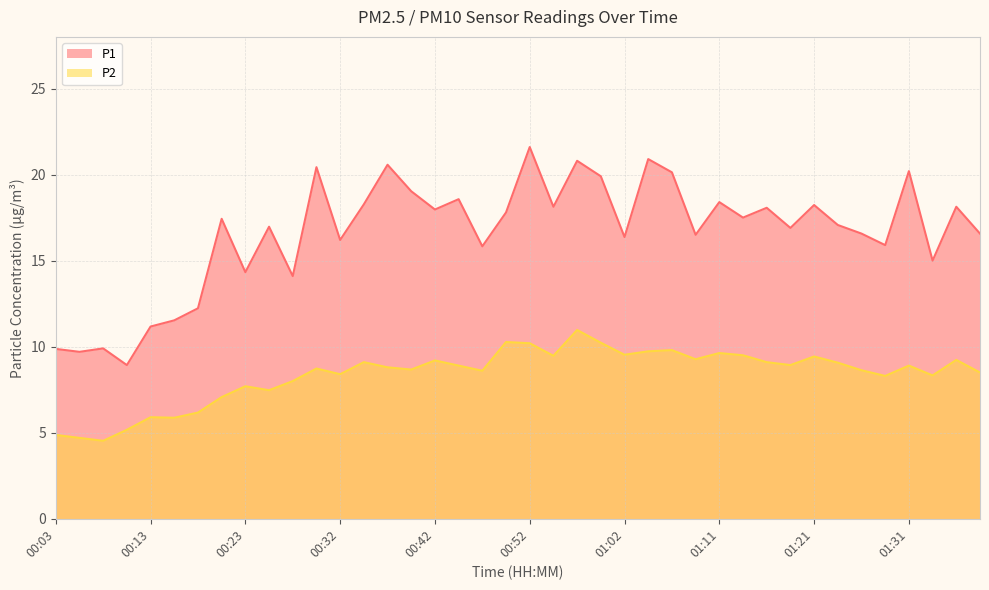

What is the label of the 8th point from the left?

00:20